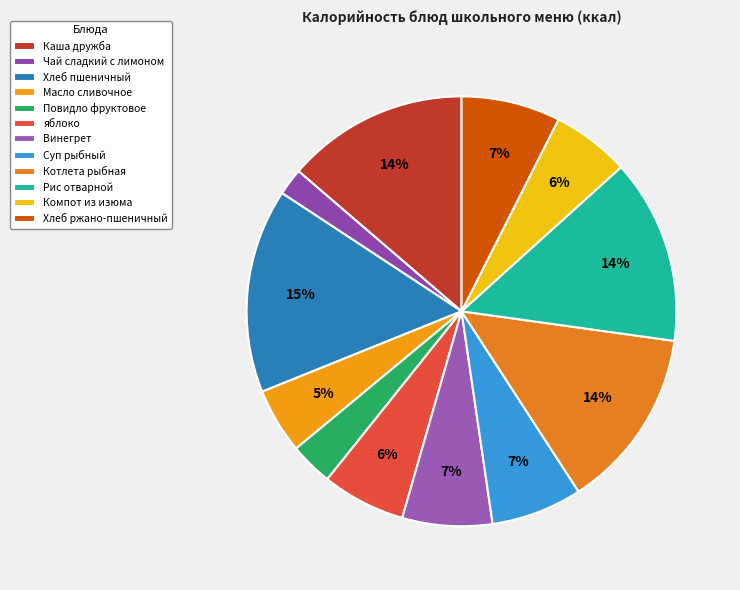

The Хлеб ржано-пшеничный slice represents 7% of the pie. True or false?

True